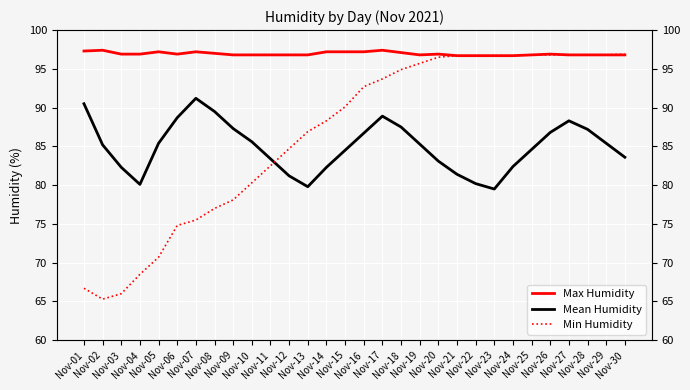

Reading right to left, list all the values displayed in this chart.

Max Humidity: 96.8	96.8	96.8	96.8	96.9	96.8	96.7	96.7	96.7	96.7	96.9	96.8	97.1	97.4	97.2	97.2	97.2	96.8	96.8	96.8	96.8	96.8	97.0	97.2	96.9	97.2	96.9	96.9	97.4	97.3
Mean Humidity: 83.6	85.4	87.2	88.3	86.8	84.6	82.4	79.5	80.2	81.4	83.1	85.3	87.5	88.9	86.7	84.5	82.3	79.8	81.2	83.4	85.6	87.3	89.5	91.2	88.7	85.4	80.1	82.3	85.2	90.5
Min Humidity: 96.9	96.8	96.8	96.8	96.8	96.8	96.7	96.7	96.7	96.7	96.5	95.7	94.9	93.7	92.7	90.1	88.3	86.9	84.7	82.5	80.3	78.1	77.0	75.5	74.8	70.7	68.5	66.0	65.3	66.7